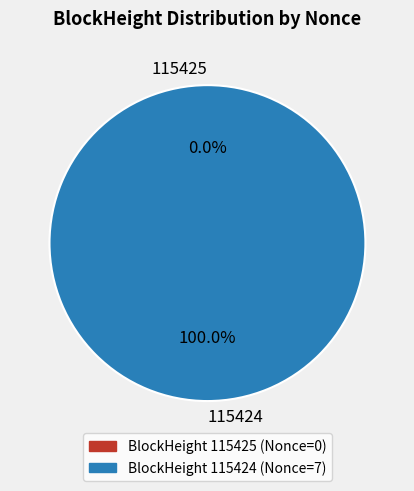

How much of the chart is everything except 115425?

100.0%